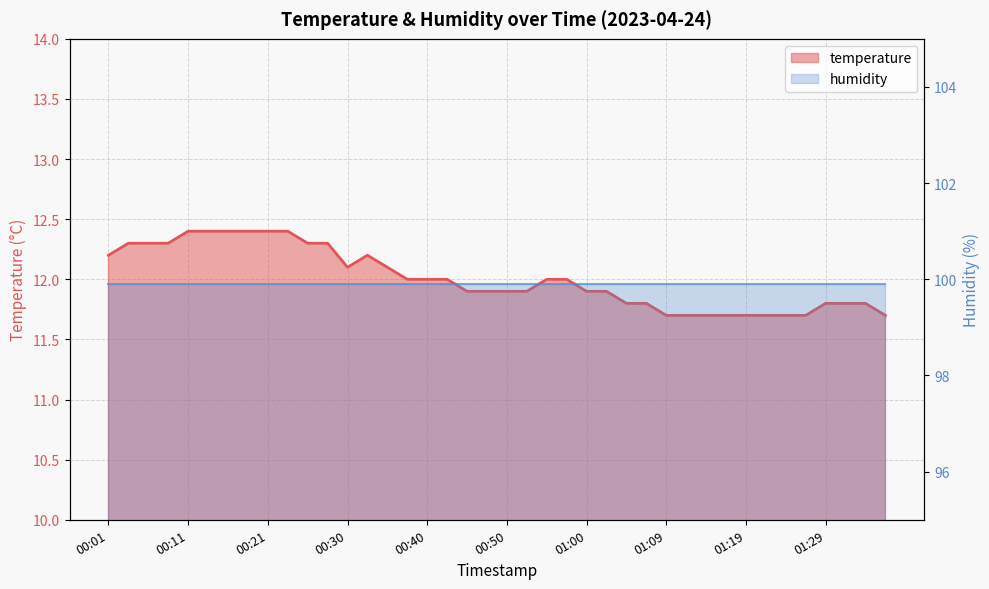

Reading left to right, what are all the values shown in this chart?

00:01=12.2	00:03=12.3	00:06=12.3	00:09=12.3	00:11=12.4	00:13=12.4	00:16=12.4	00:18=12.4	00:21=12.4	00:23=12.4	00:26=12.3	00:28=12.3	00:30=12.1	00:33=12.2	00:35=12.1	00:38=12.0	00:40=12.0	00:43=12.0	00:45=11.9	00:47=11.9	00:50=11.9	00:52=11.9	00:55=12.0	00:57=12.0	01:00=11.9	01:02=11.9	01:05=11.8	01:07=11.8	01:09=11.7	01:12=11.7	01:14=11.7	01:17=11.7	01:19=11.7	01:22=11.7	01:24=11.7	01:26=11.7	01:29=11.8	01:31=11.8	01:34=11.8	01:36=11.7